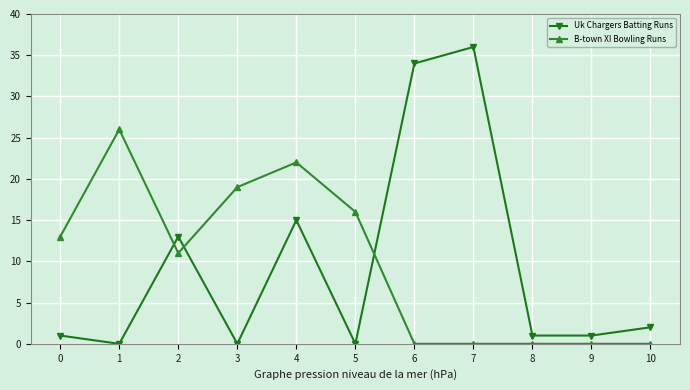

What is the value of the Uk Chargers Batting Runs point at the 11th from the left?

2